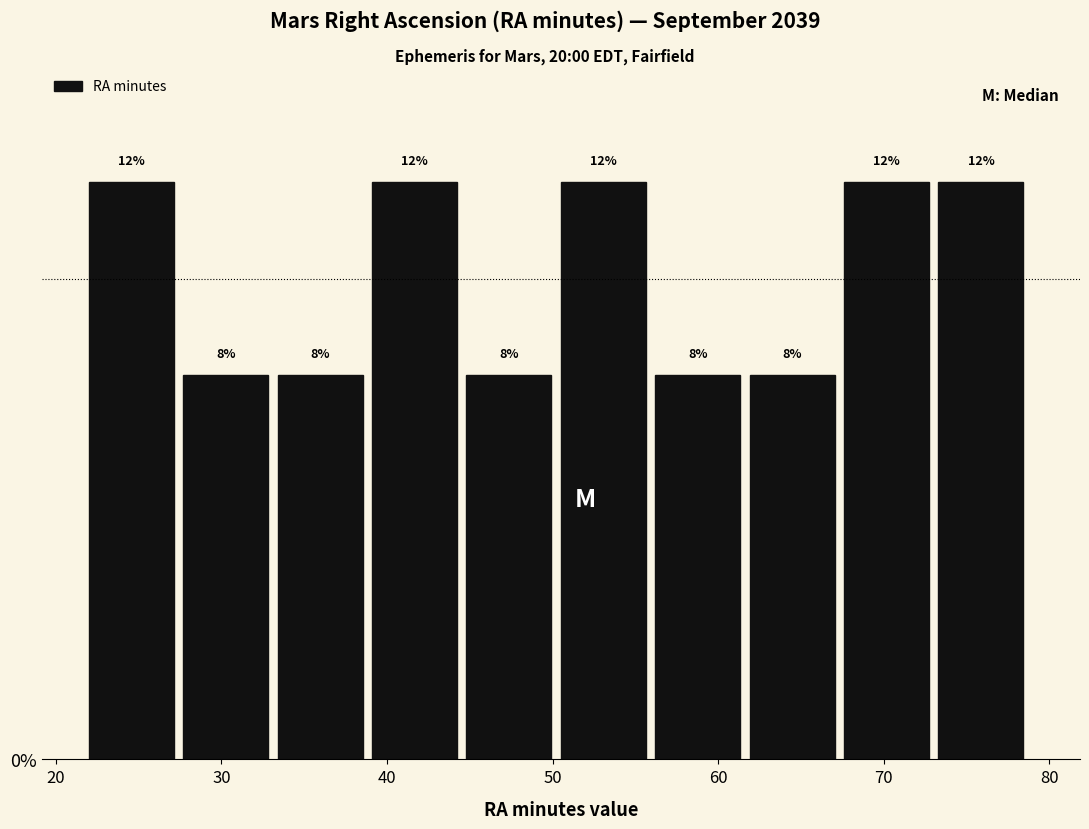

What is the height of the bar covering 56.2 to 61.9 on the x-axis? The bar edges are not printed on the chart, so give them approximately, as read against the axis.

8